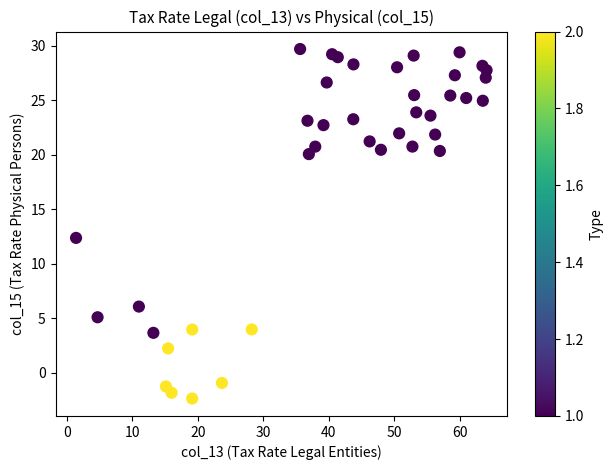

What Y value in the scatter plot is closest to 13?

12.4